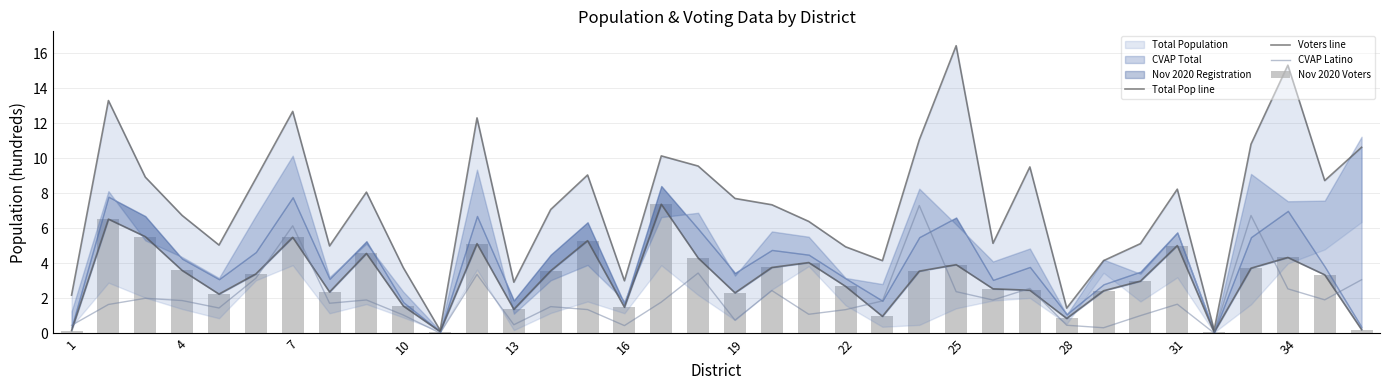

What is the maximum value for CVAP Latino?

7.3